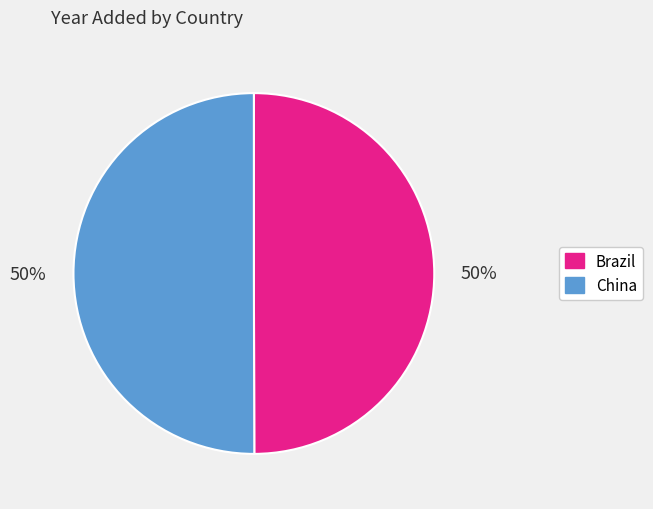

What is the ratio of the value at Brazil to the value at China?

1.0